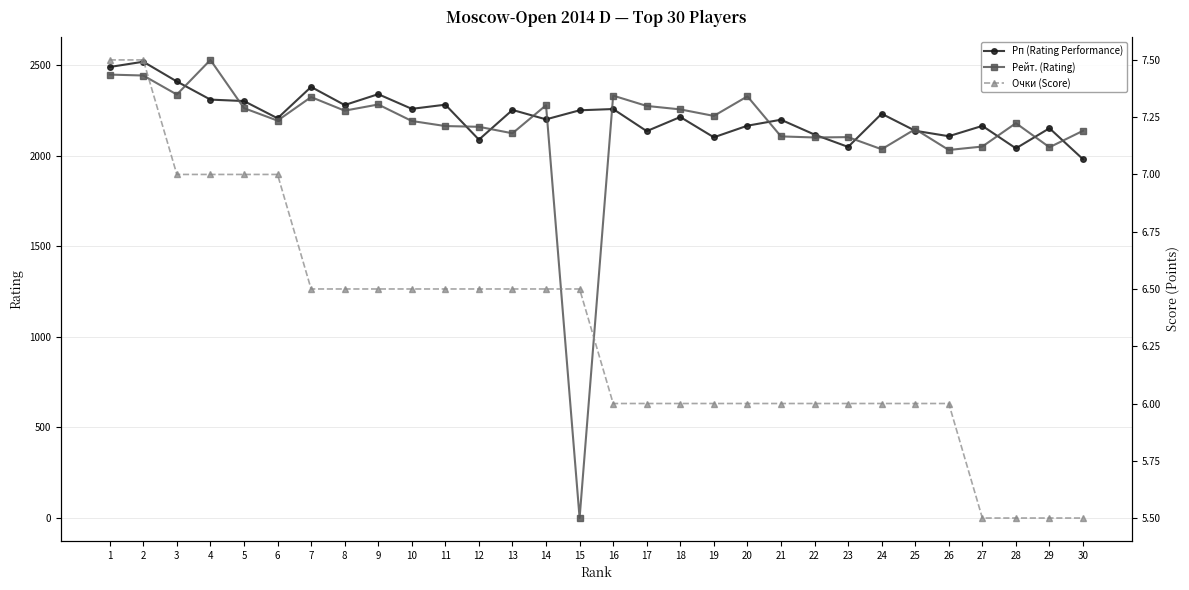

At how many categories does at least one series exceed 1797?

30